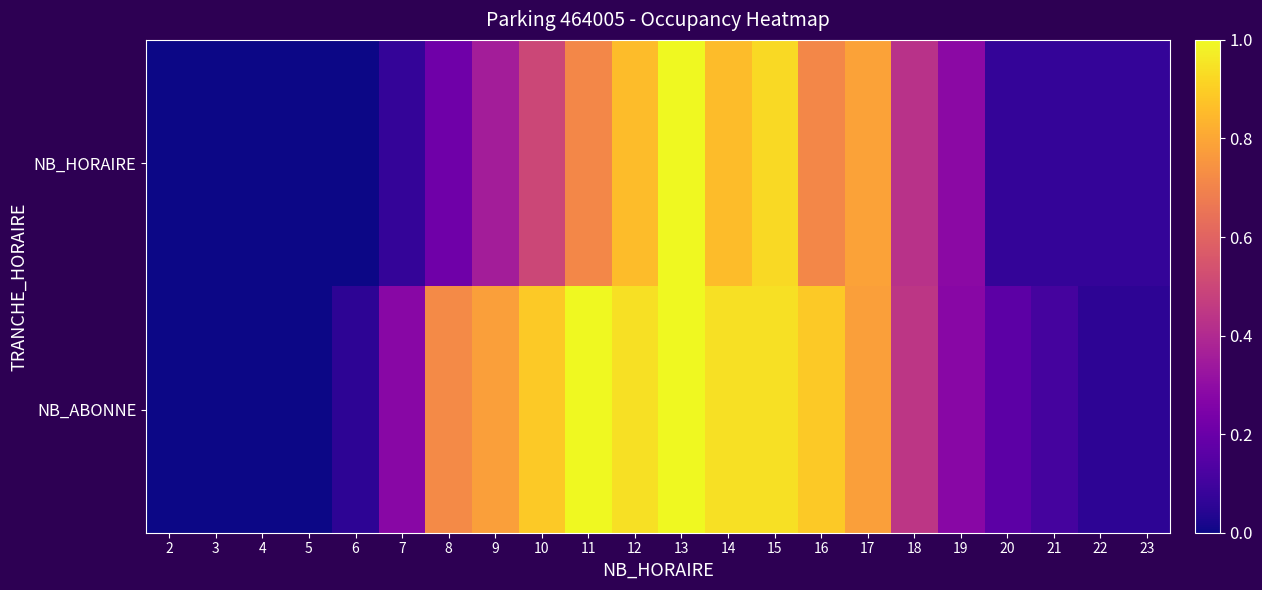

Which series has the largest range (max minus min)?

NB_HORAIRE